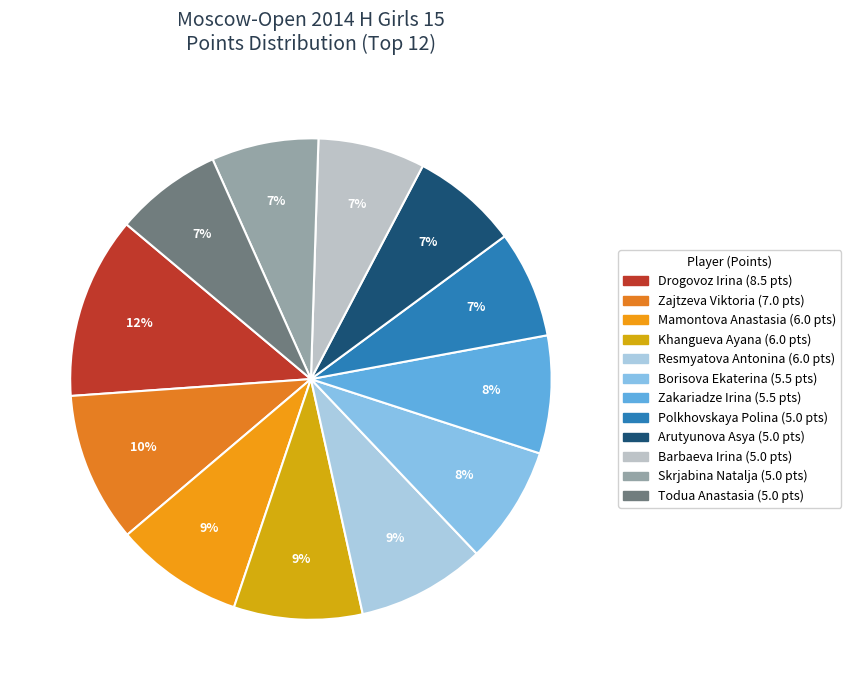

Does Arutyunova Asya account for over 50% of the chart?

No